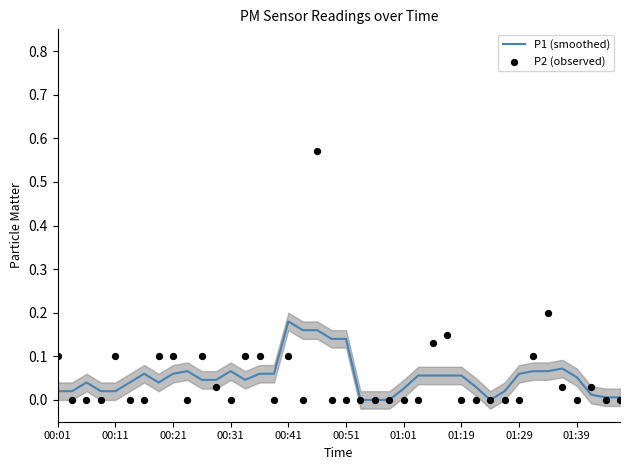

What is the total value across all series at 34?

0.3